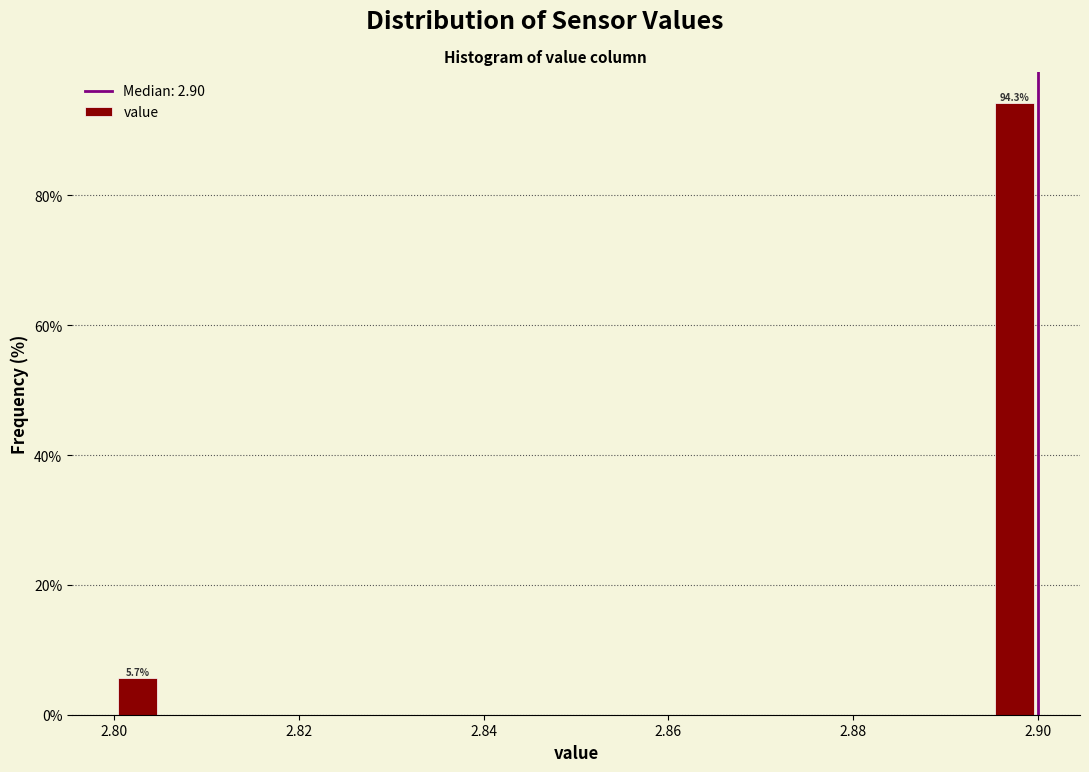

Around what value on the x-axis is the tallest bar? Give the approximate position of its centre, as read against the axis.

2.898